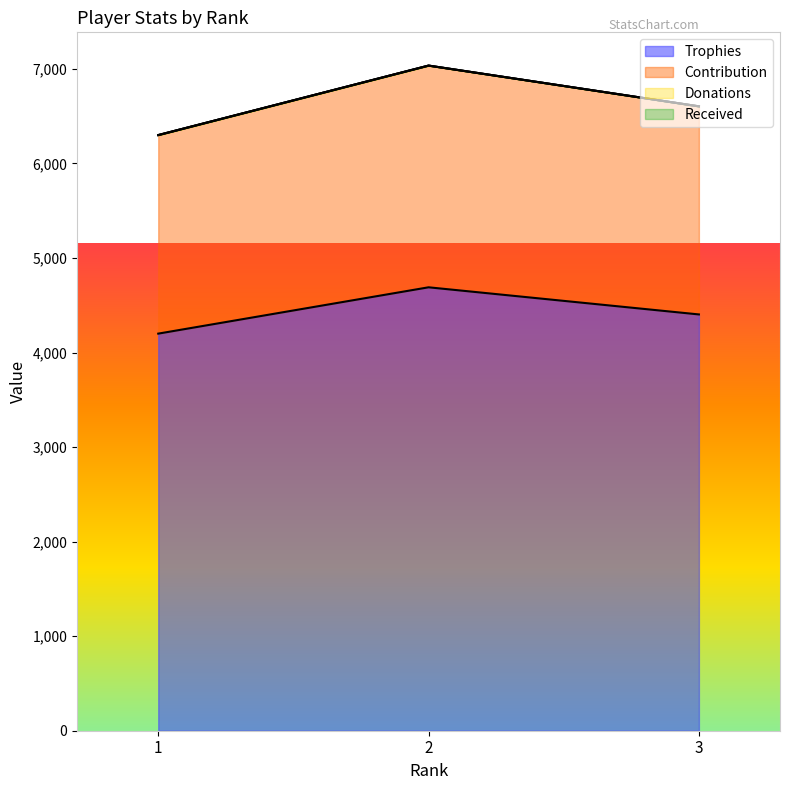

What is the lowest value of the Trophies series?

4200